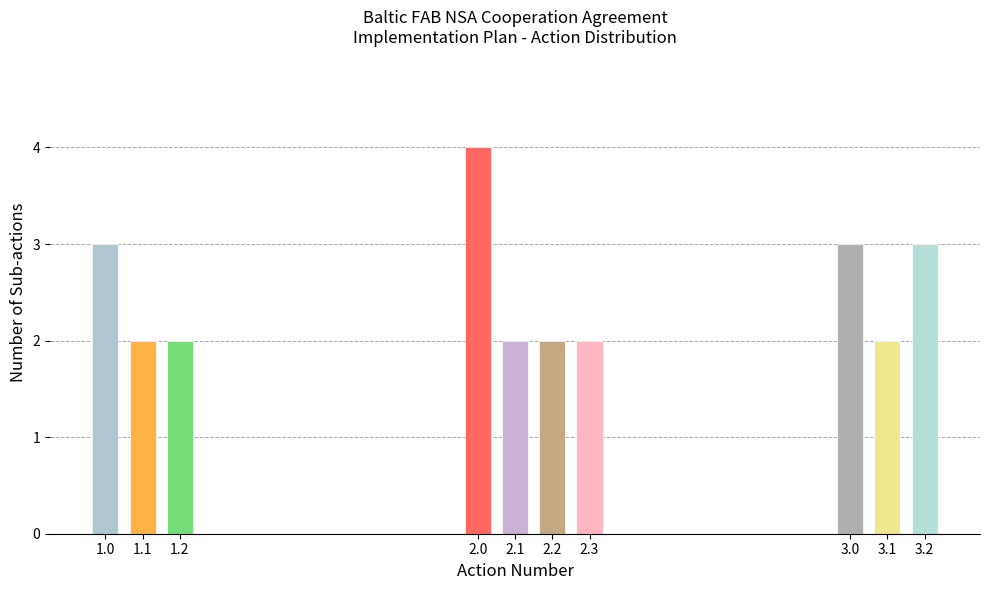

Reading left to right, list all the values displayed in this chart.

3	2	2	4	2	2	2	3	2	3